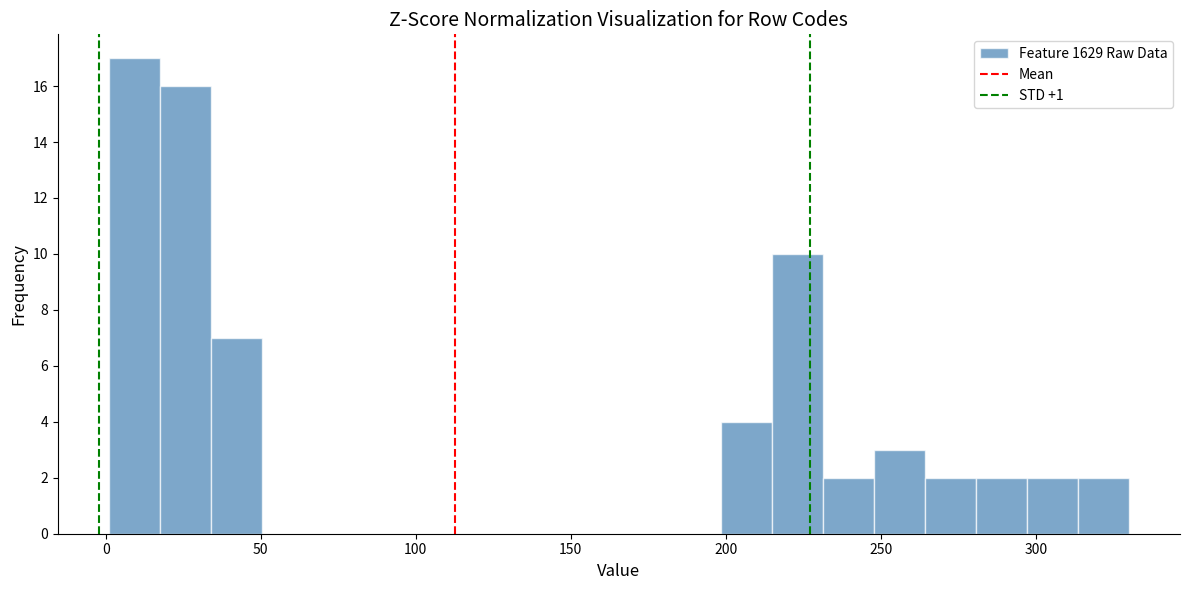

Read against the x-axis, roughly where is the centre of the tallest bar?

10